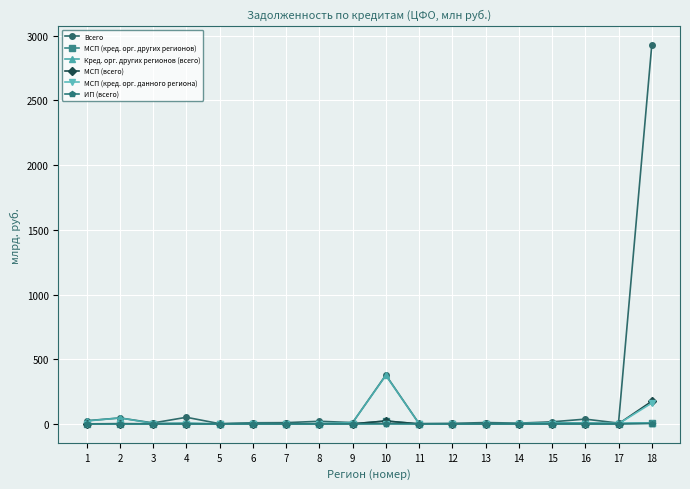

What is the maximum value for Всего?

2925.4